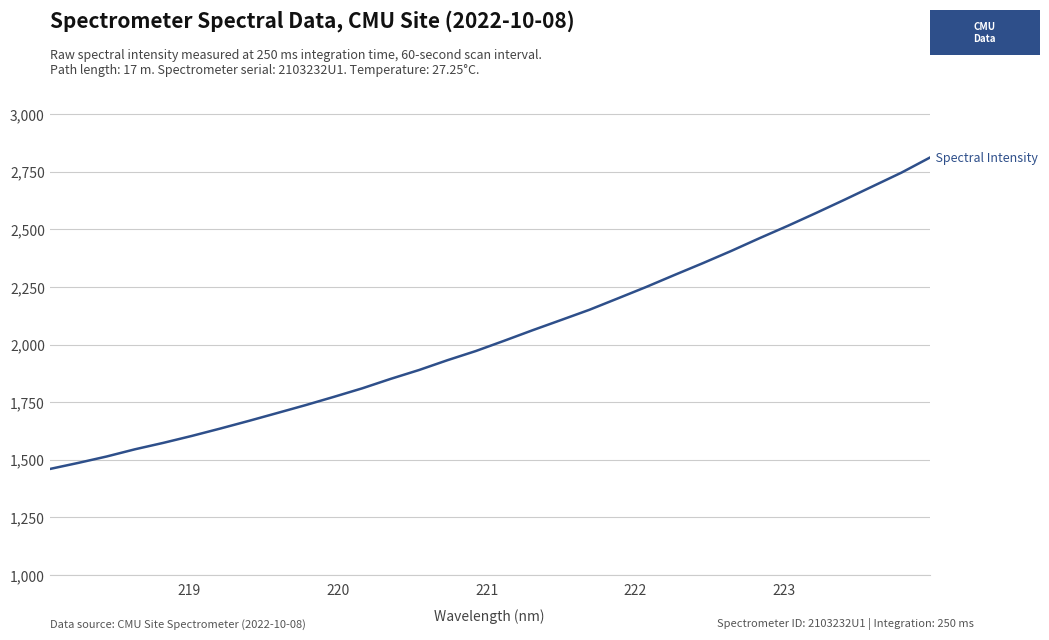

What is the maximum value shown in the chart?

2811.0